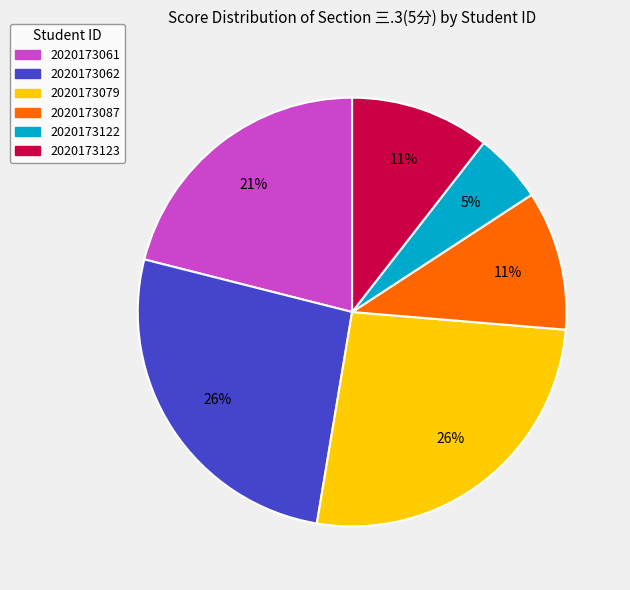

Approximately how many times larger is the value at 2020173061 compared to 2020173079?

0.8